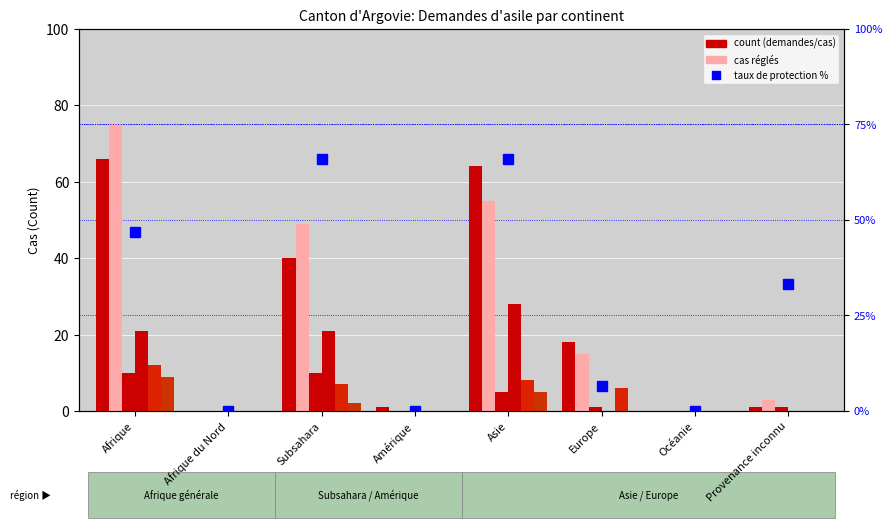

What is the approximate value of Rejets sans AP at Asie, to the nearest 5?

10